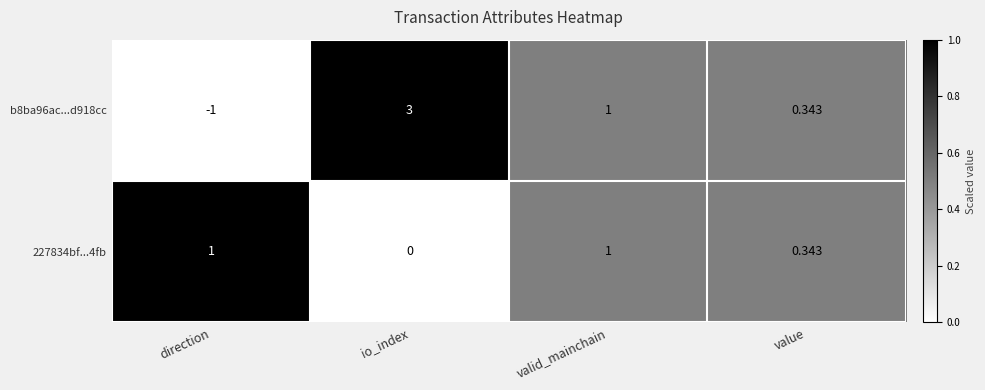

At which category is the sum across all series the highest?

io_index